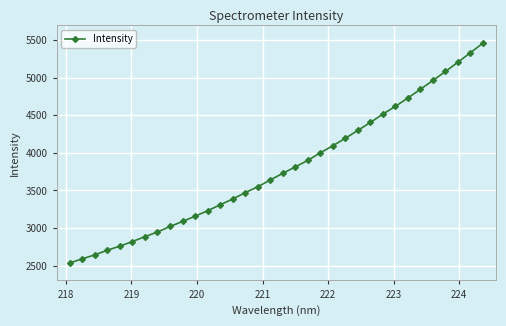

What is the maximum value shown in the chart?

5459.2